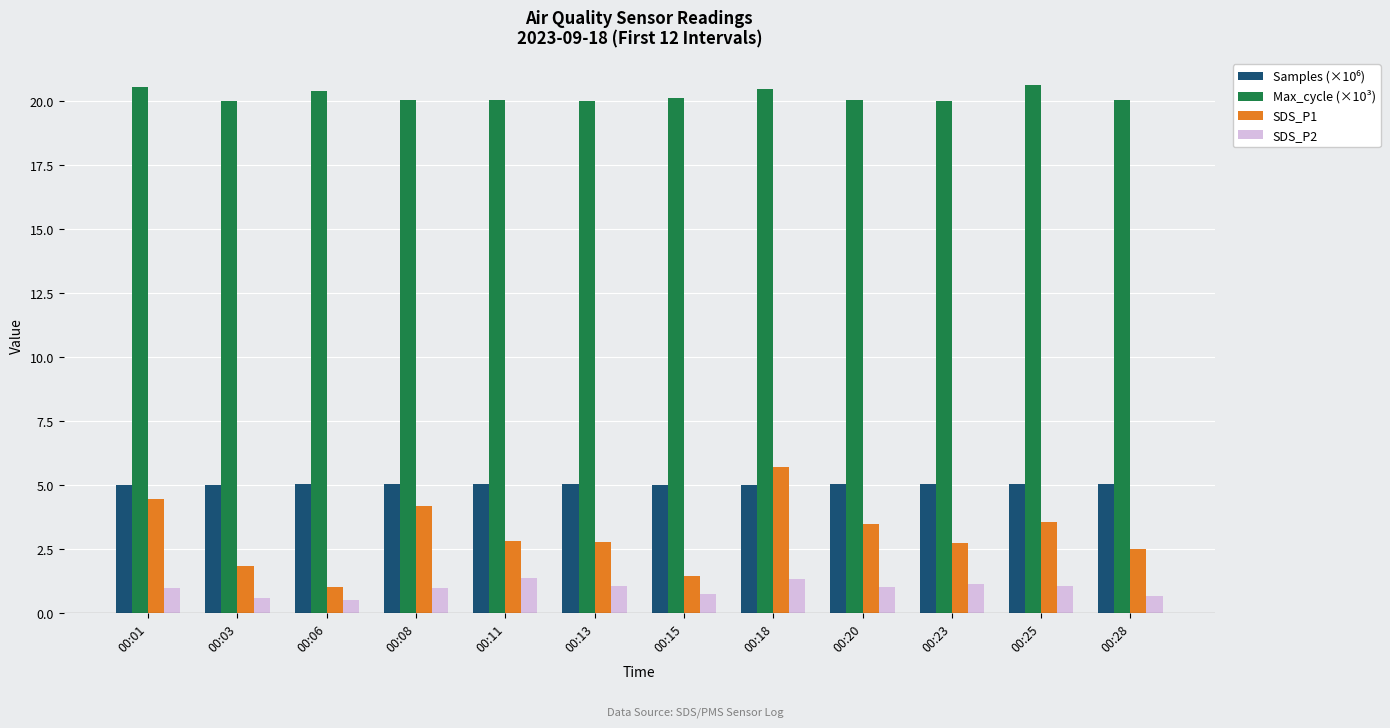

What is the minimum value for SDS_P1?

1.0